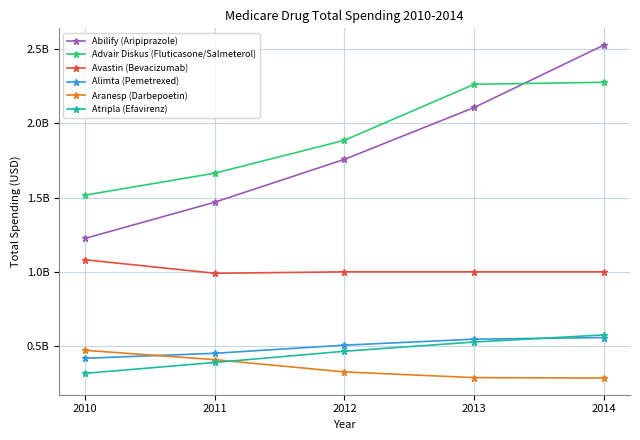

Does the chart have visible grid lines?

Yes